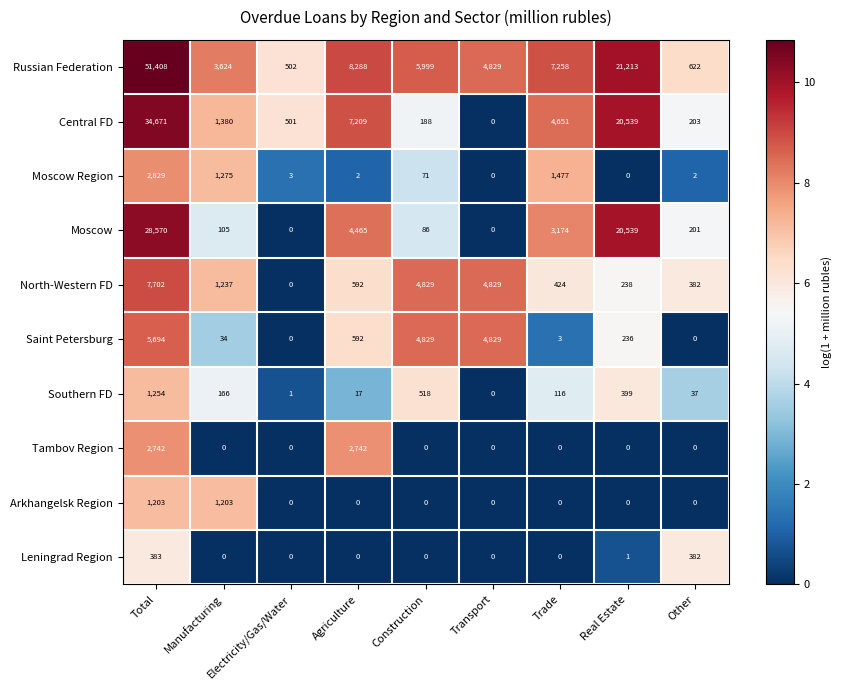

How many positive values does the North-Western FD series have?

8